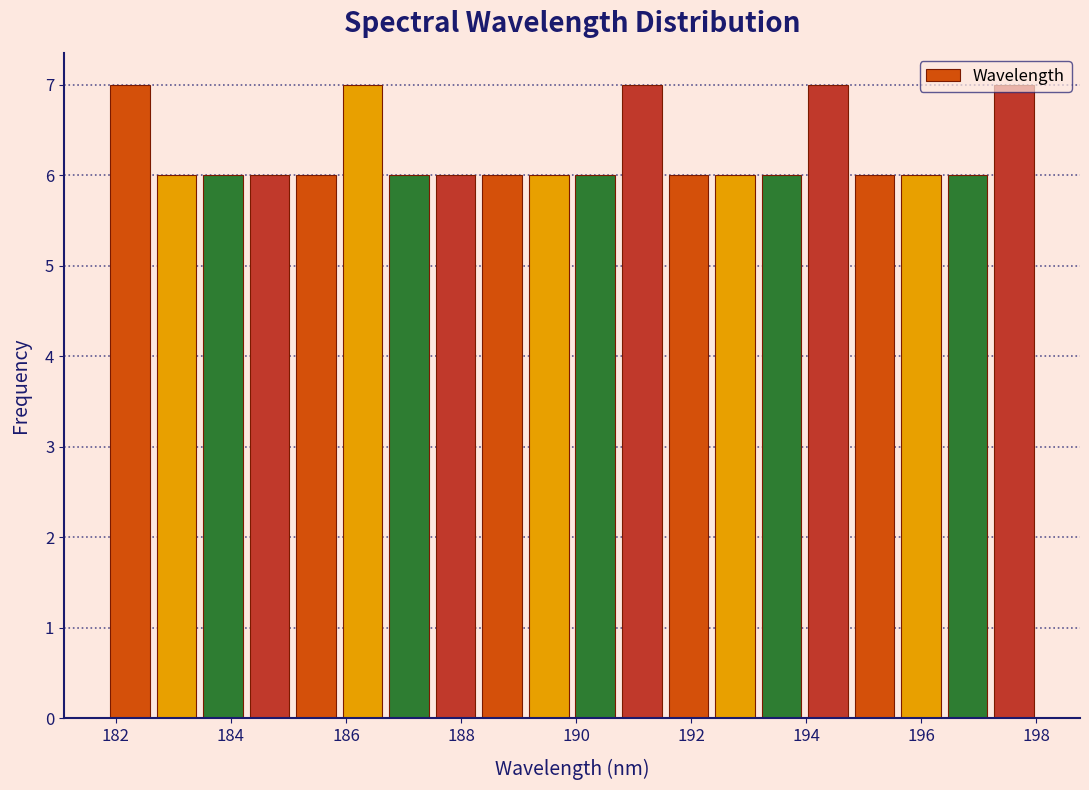

What is the height of the bar covering 190.0 to 190.8 on the x-axis? Neither the bar edges nor the heights are printed on the chart, so give them approximately, as read against the axes.

6